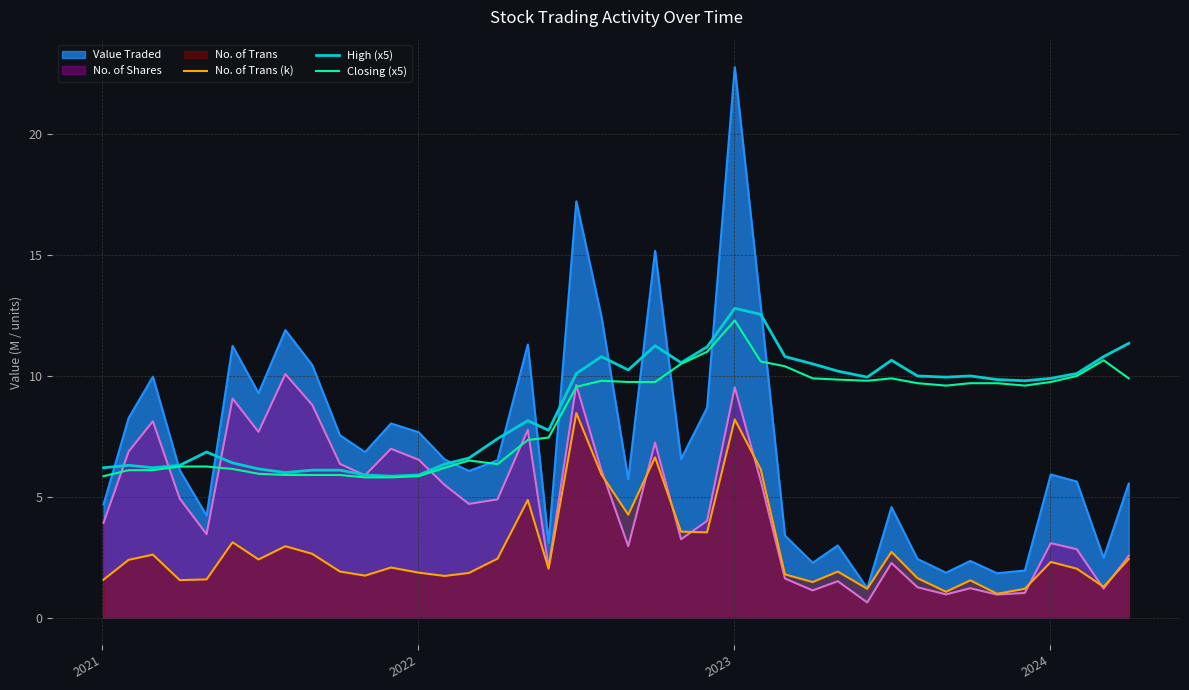

True or false: No. of Trans (k) and Closing (x5) cross at least once.

False